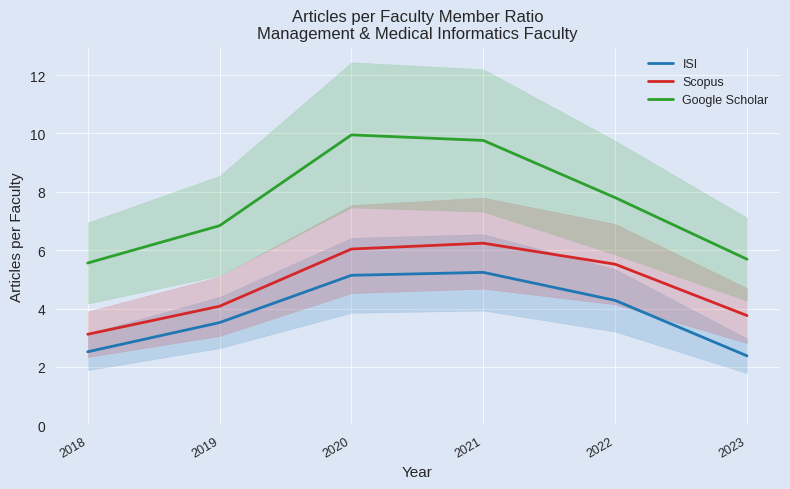

True or false: ISI and Google Scholar intersect in this chart.

False